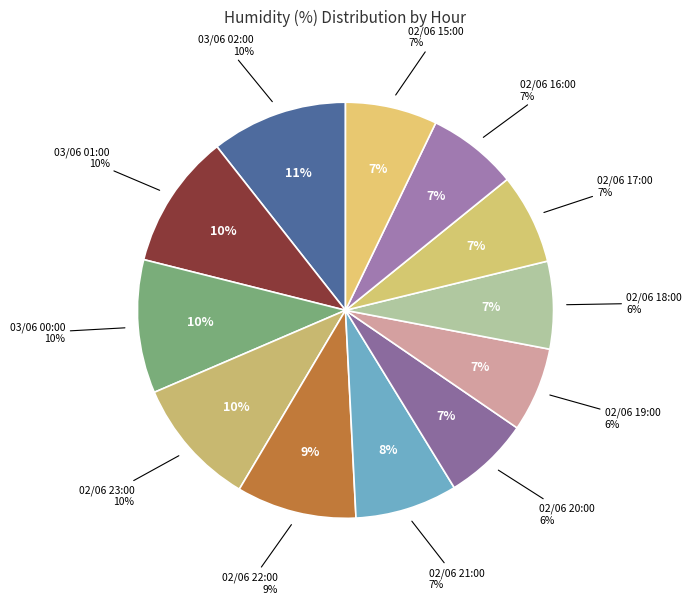

Count the number of slices in the pie.

12